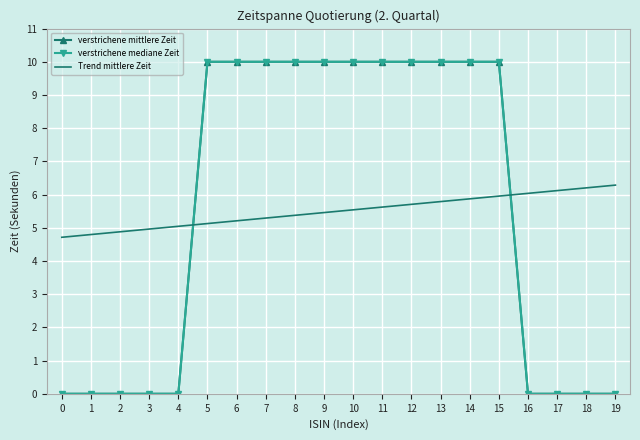

How many positive values does the verstrichene mediane Zeit series have?

11